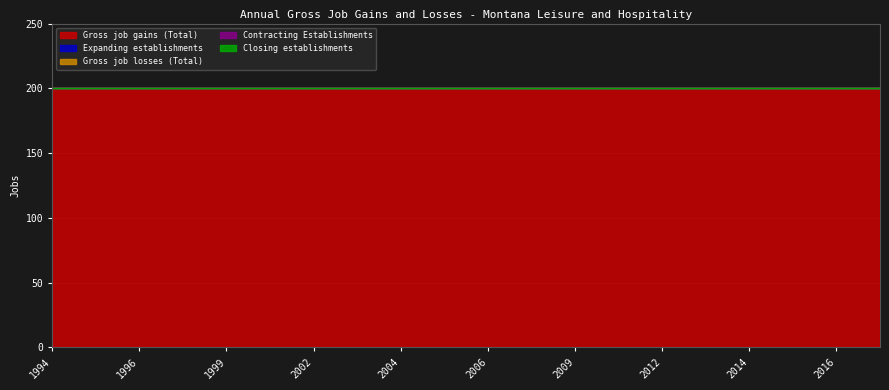

How many distinct data groups are displayed?

5